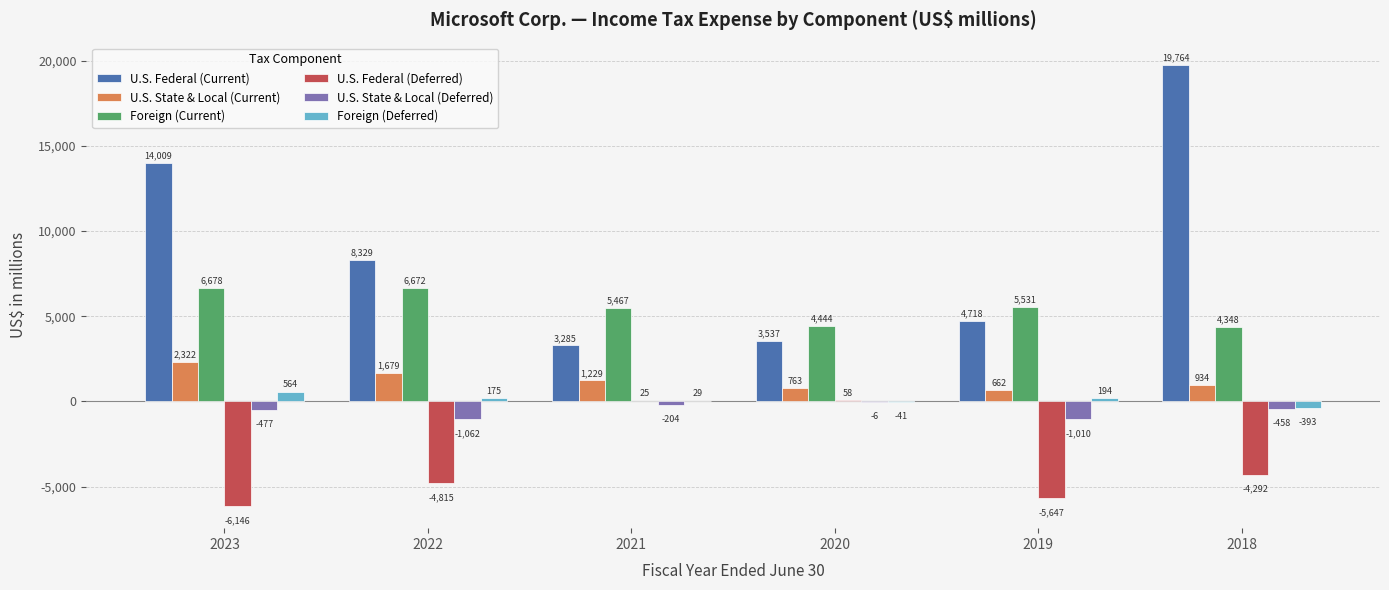

Which series changed the most between 2023 and 2019?

U.S. Federal (Current)